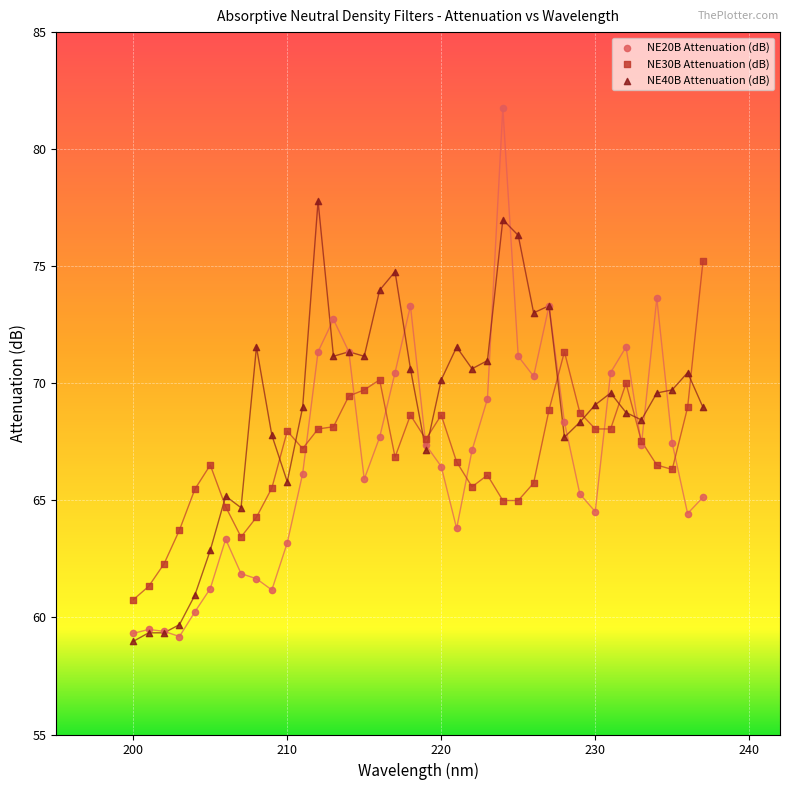

Which series has the largest Y range (max minus min)?

NE20B Attenuation (dB)